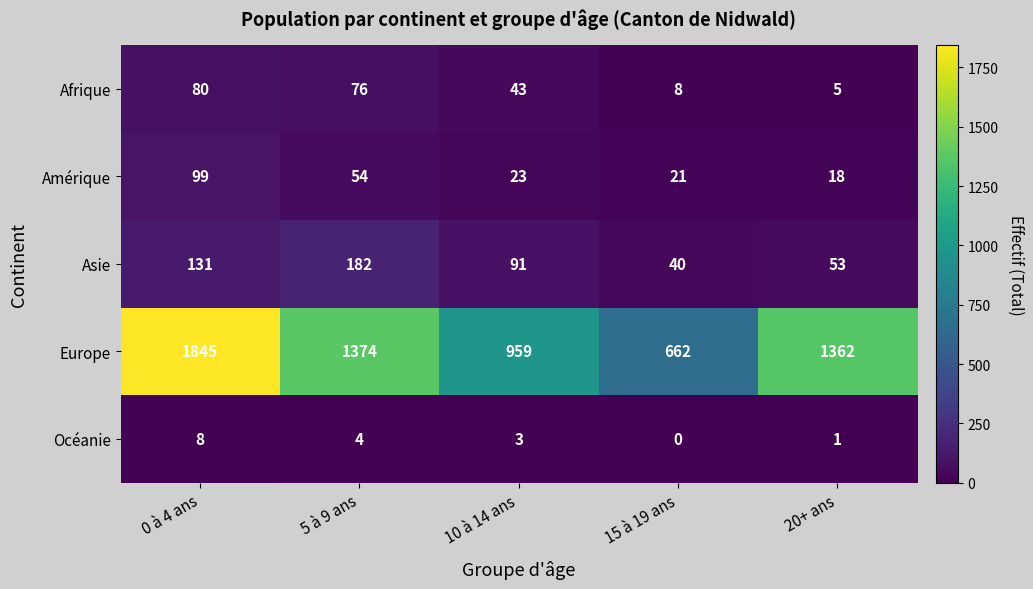

How many data points does each series have?

5